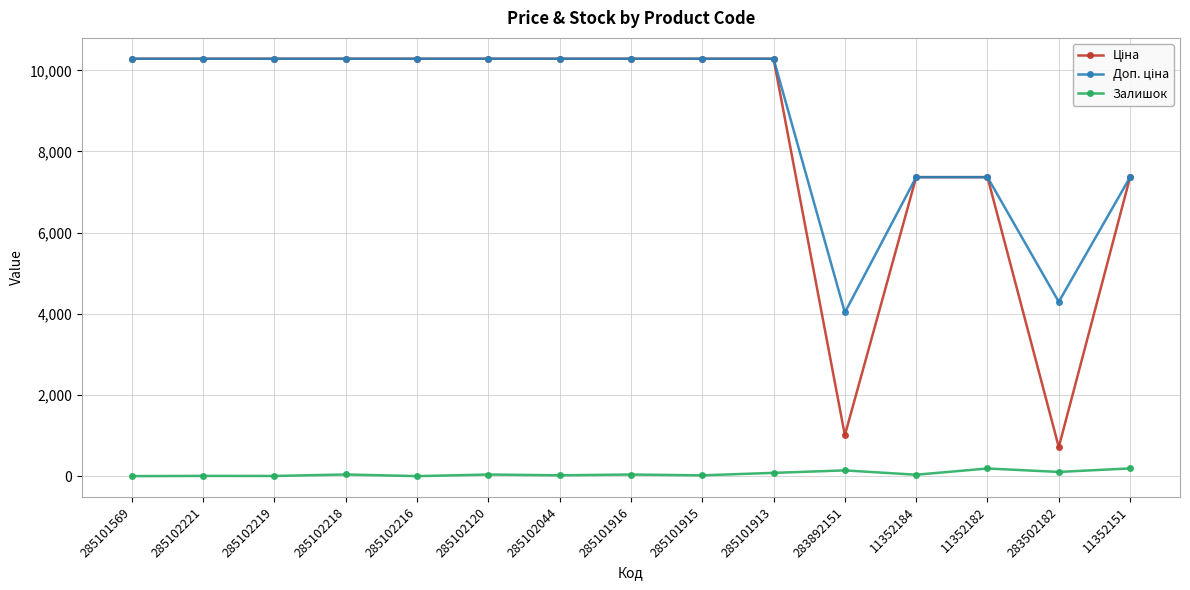

The Залишок series shows 40.0 at 285101916. True or false?

True